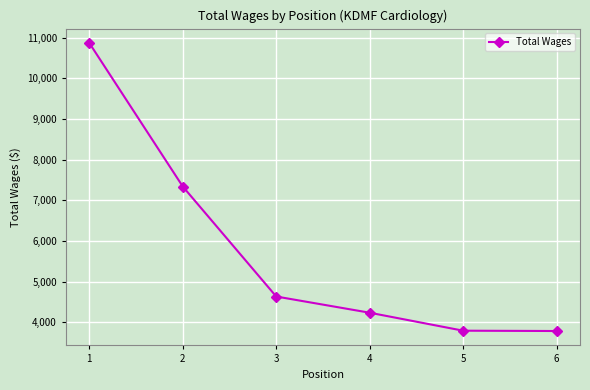

Between 1 and 2, which is larger?

1